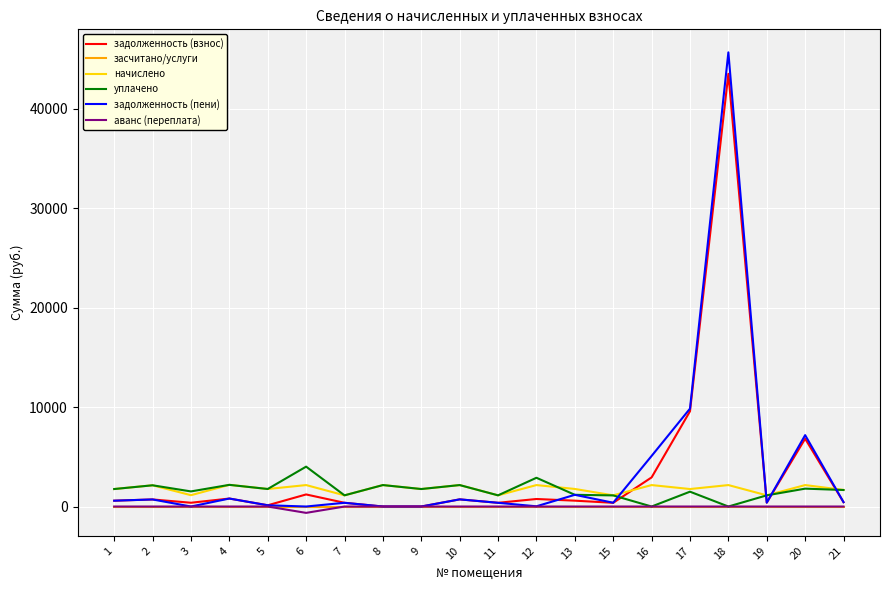

At which category is the sum across all series the highest?

18